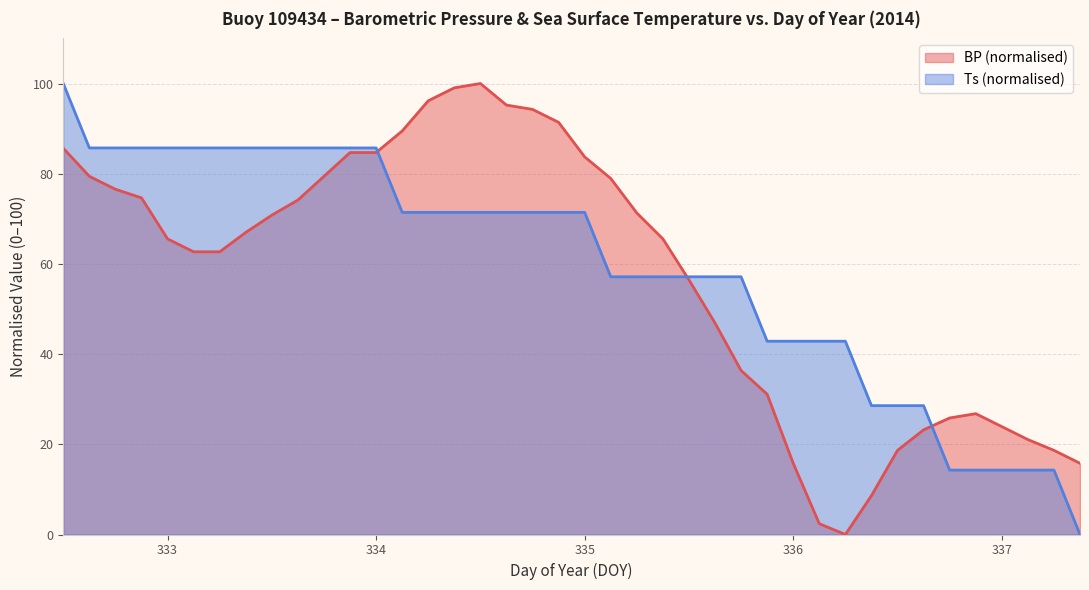

In BP, how many points are higher than both neighbors (excluding endpoints)?

2